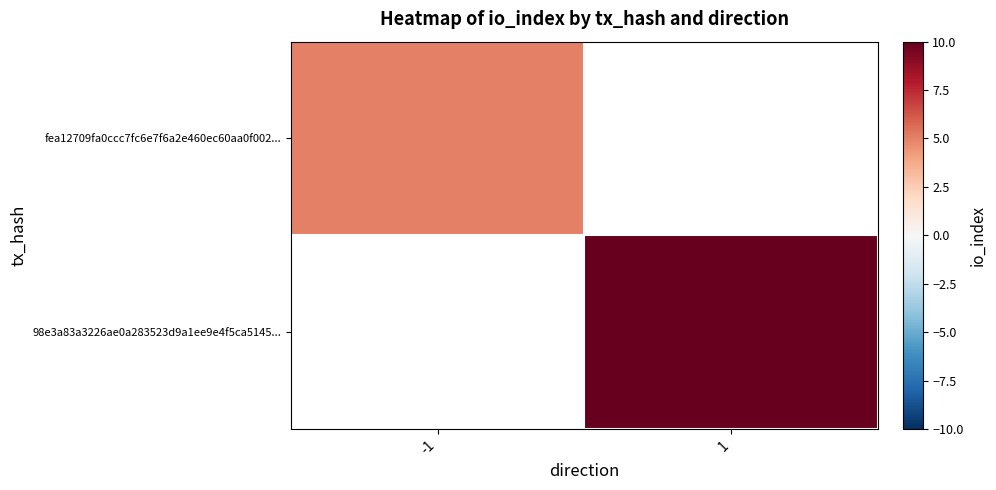

What is the maximum value for fea12709fa0ccc7fc6e7f6a2e460ec60aa0f002...?

5.0